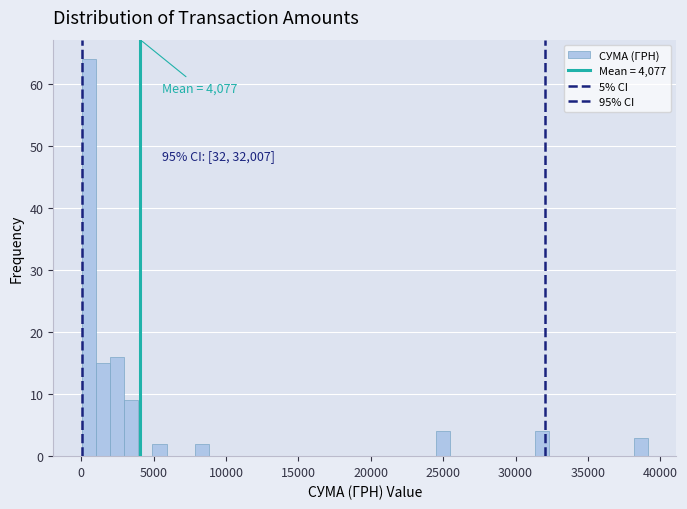

Around what value on the x-axis is the tallest bar? Give the approximate position of its centre, as read against the axis.

500